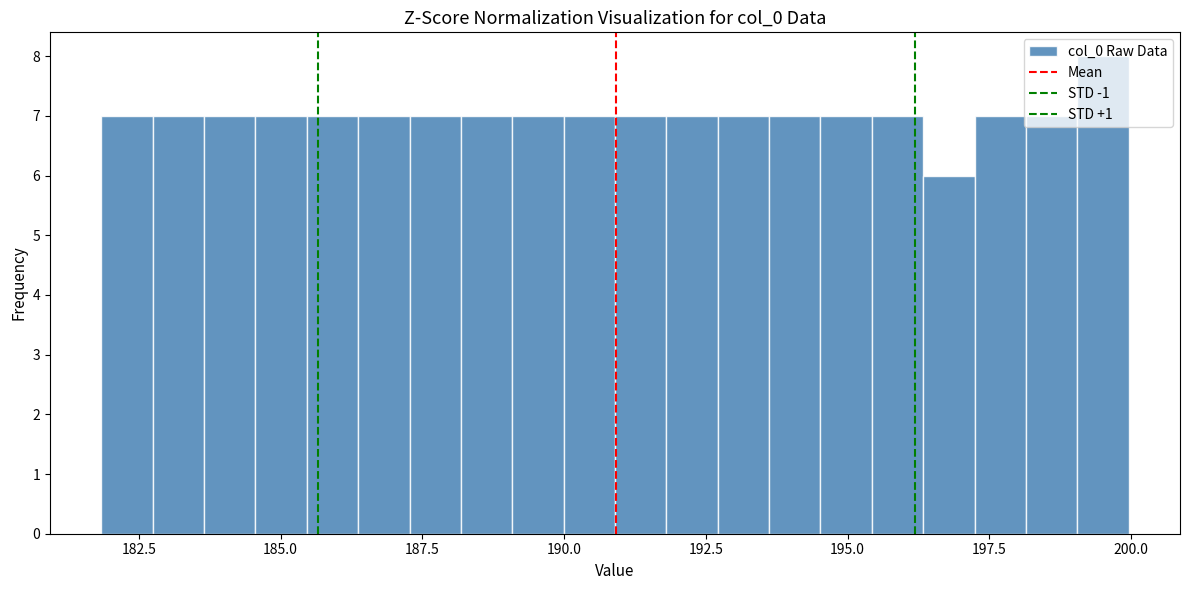

Read against the x-axis, roughly where is the centre of the tallest bar?

199.5